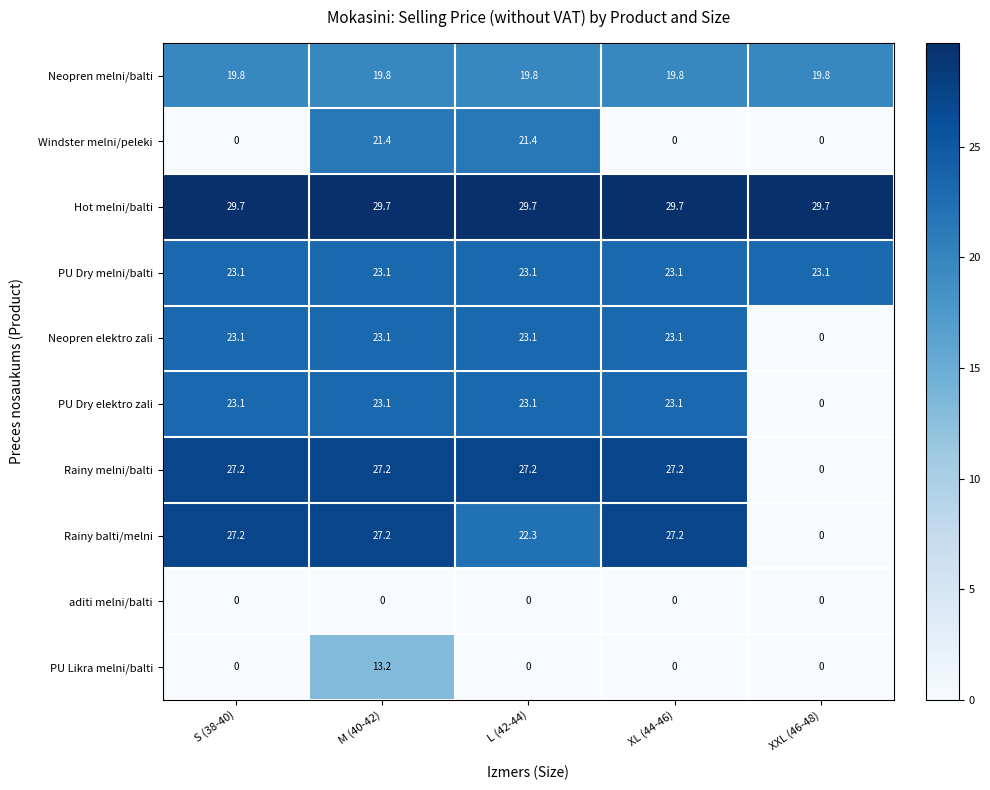

At which category is the sum across all series the highest?

M (40-42)